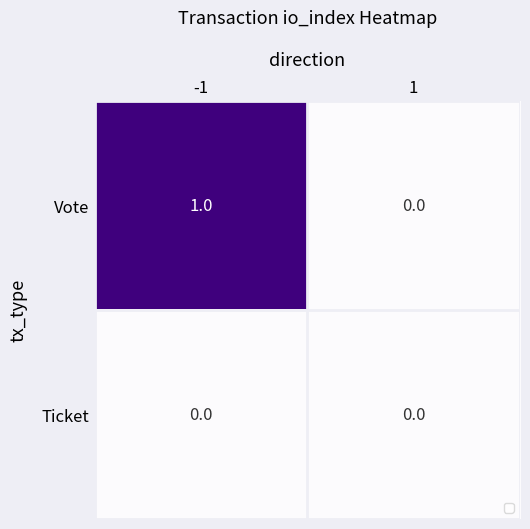

Which series has the largest range (max minus min)?

Vote